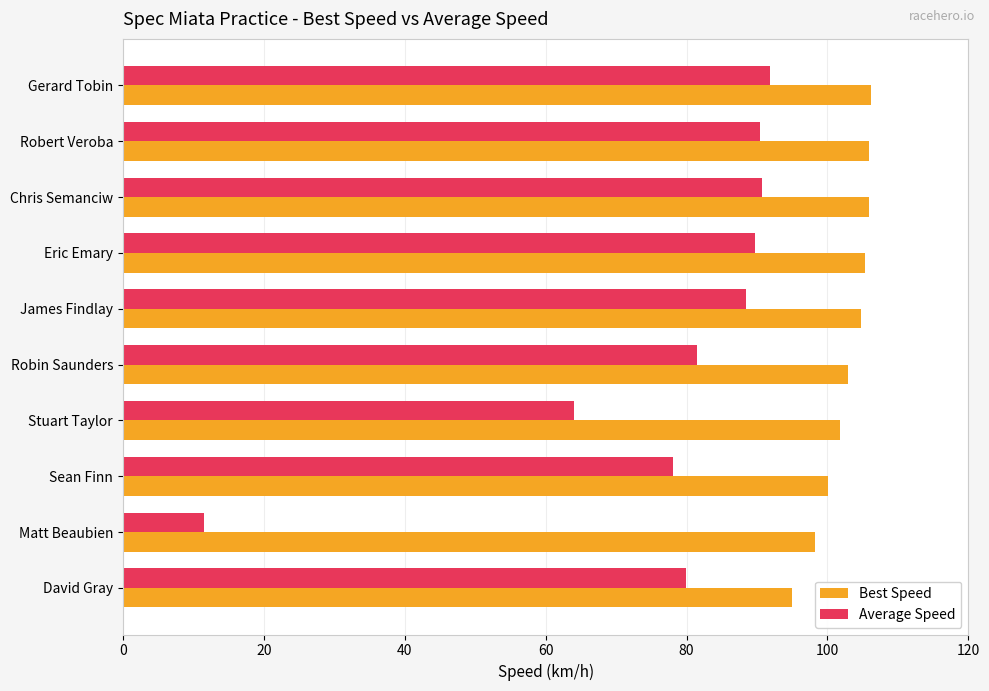

Which series has the largest range (max minus min)?

Average Speed